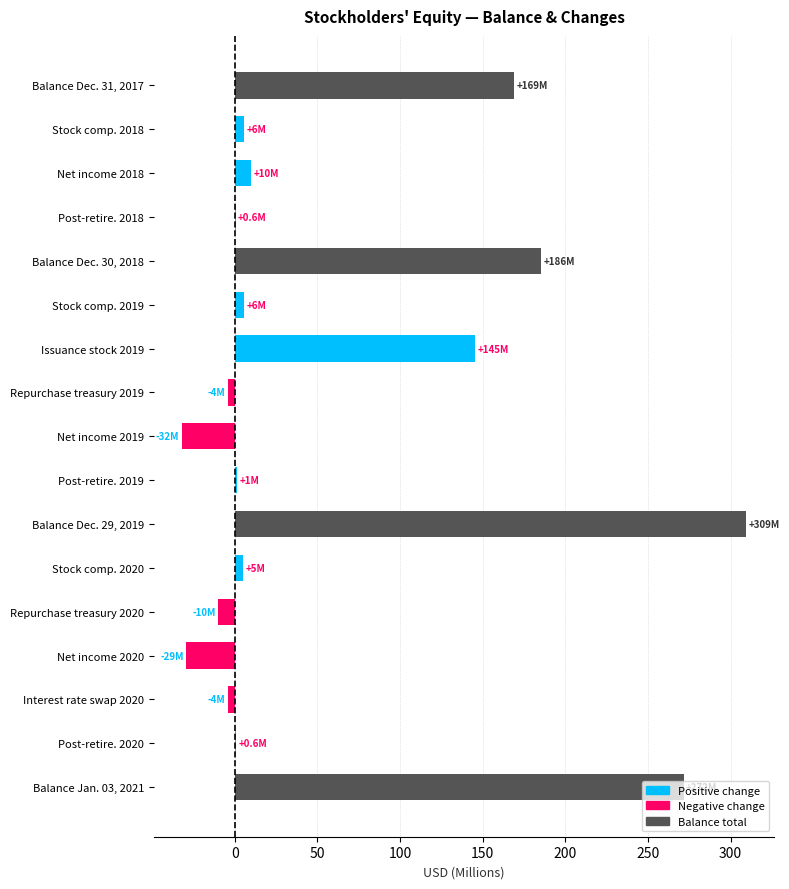

At which label is the value closest to 138?

Issuance stock 2019